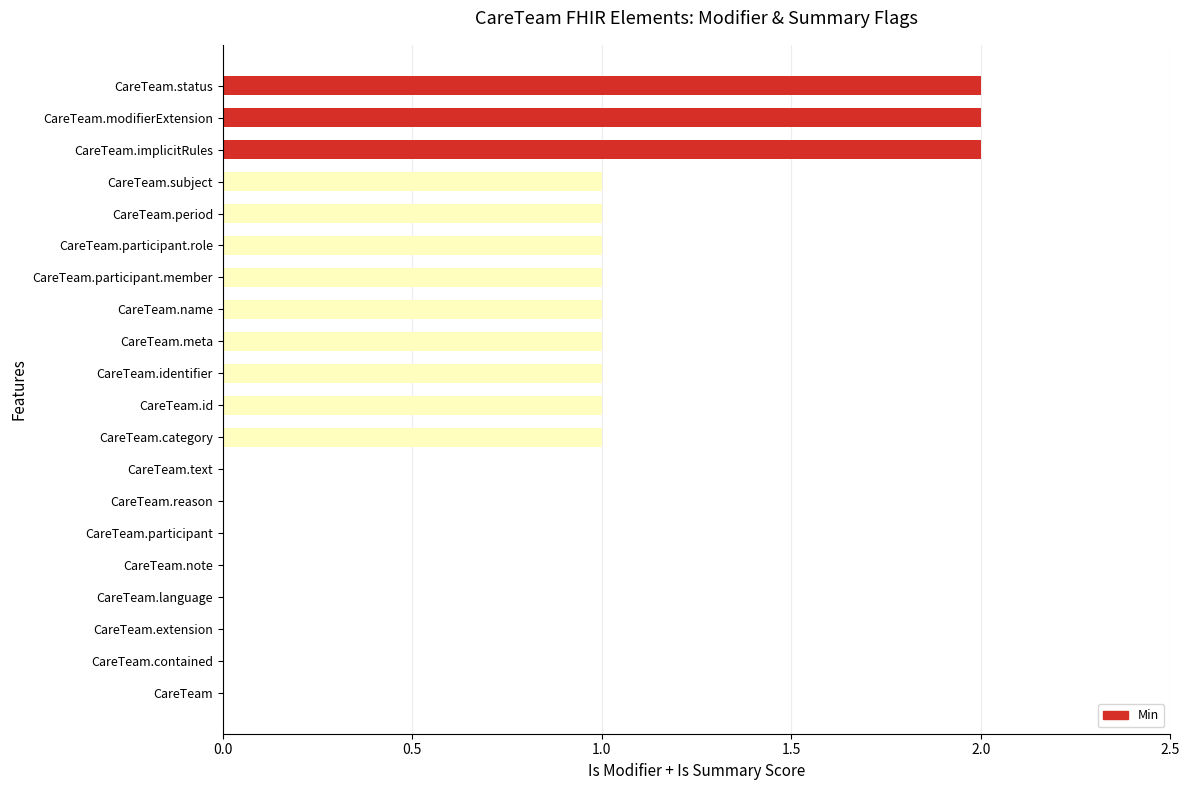

What is the sum of all values?

15